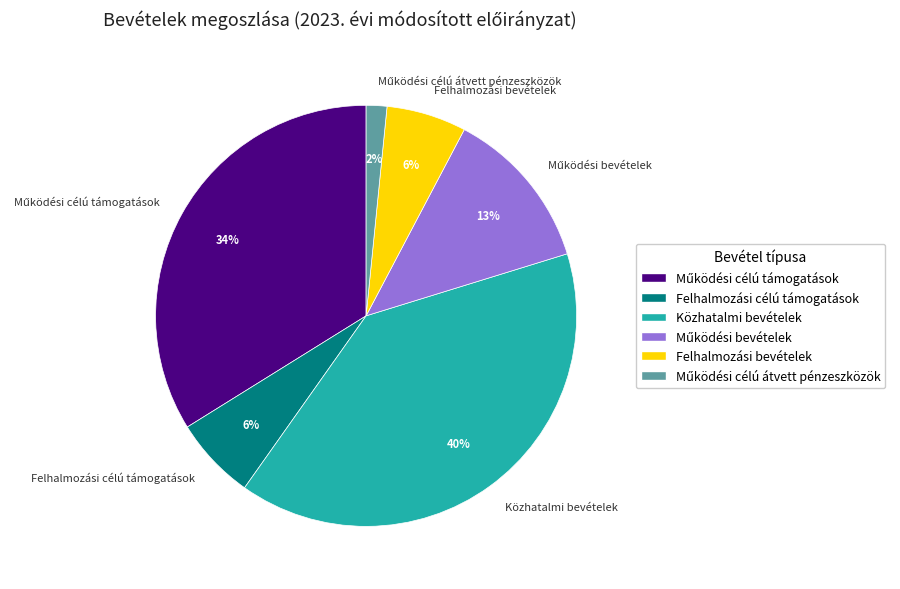

How many segments does this pie chart have?

6